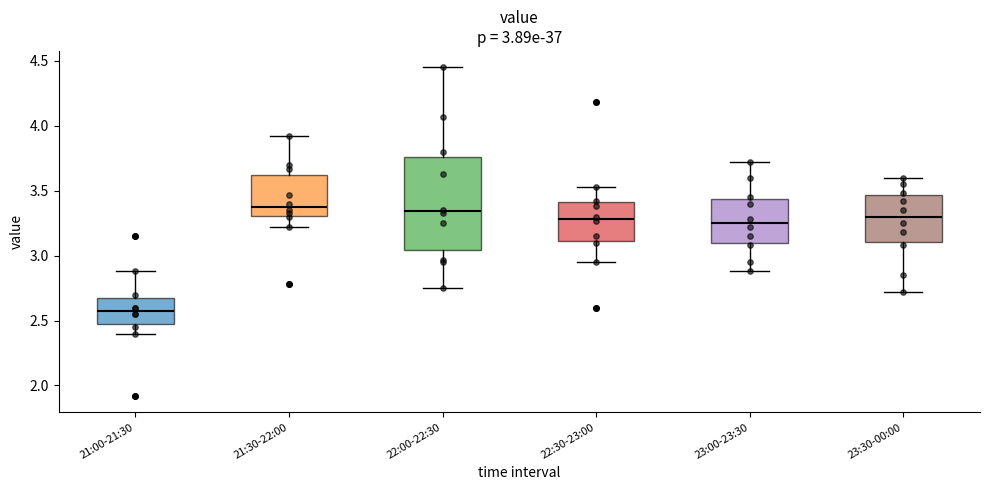

Which box is the tallest, from its lower edge to its upper edge?

22:00-22:30